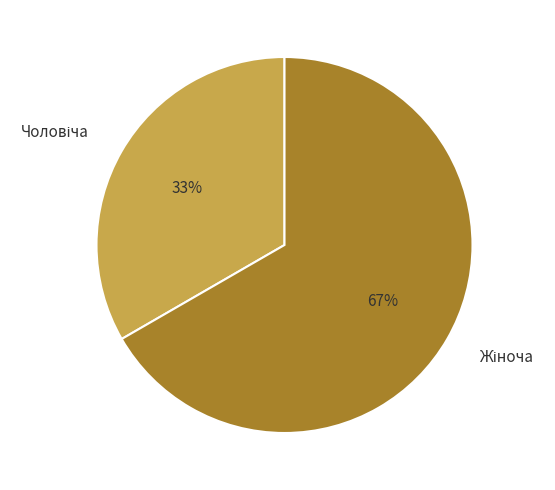

How many slices are in this pie chart?

2